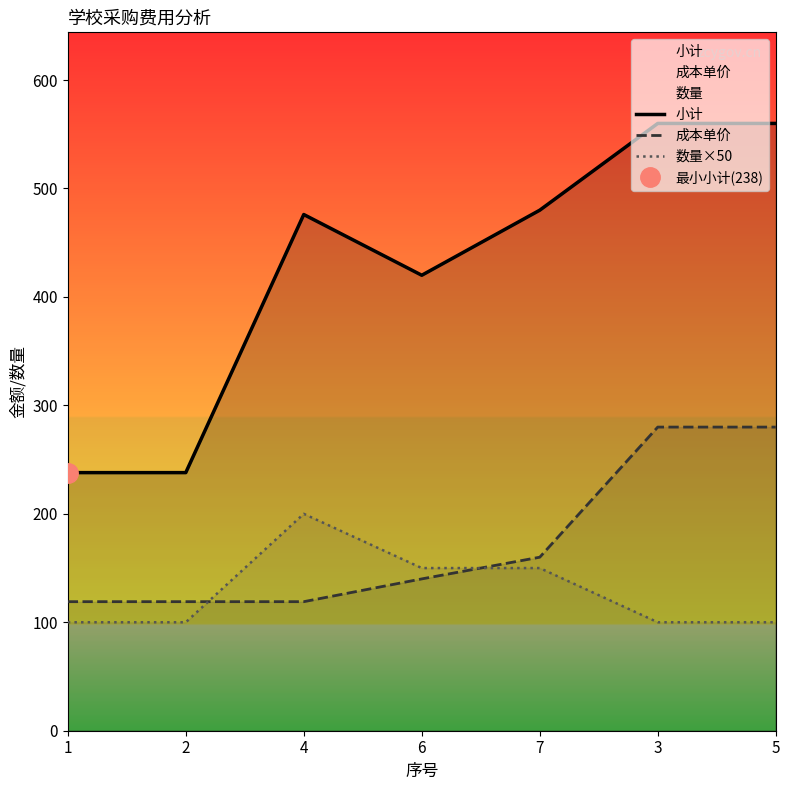

What is the average value of the 数量×50 series?

129